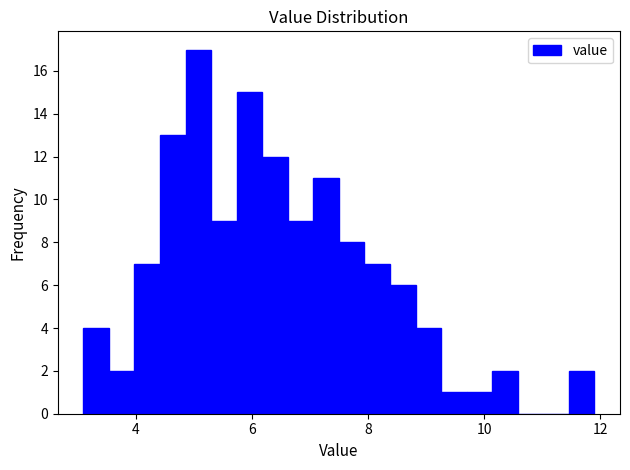

Read against the x-axis, roughly where is the centre of the tallest bar?

5.0